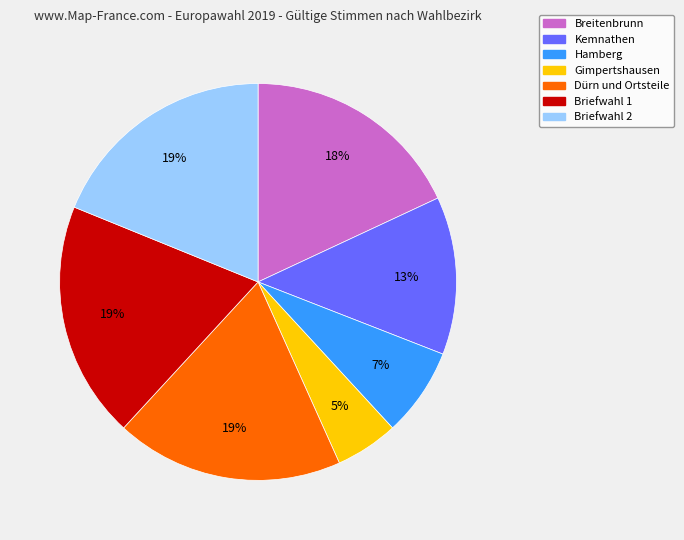

Which slice is the smallest?

Gimpertshausen